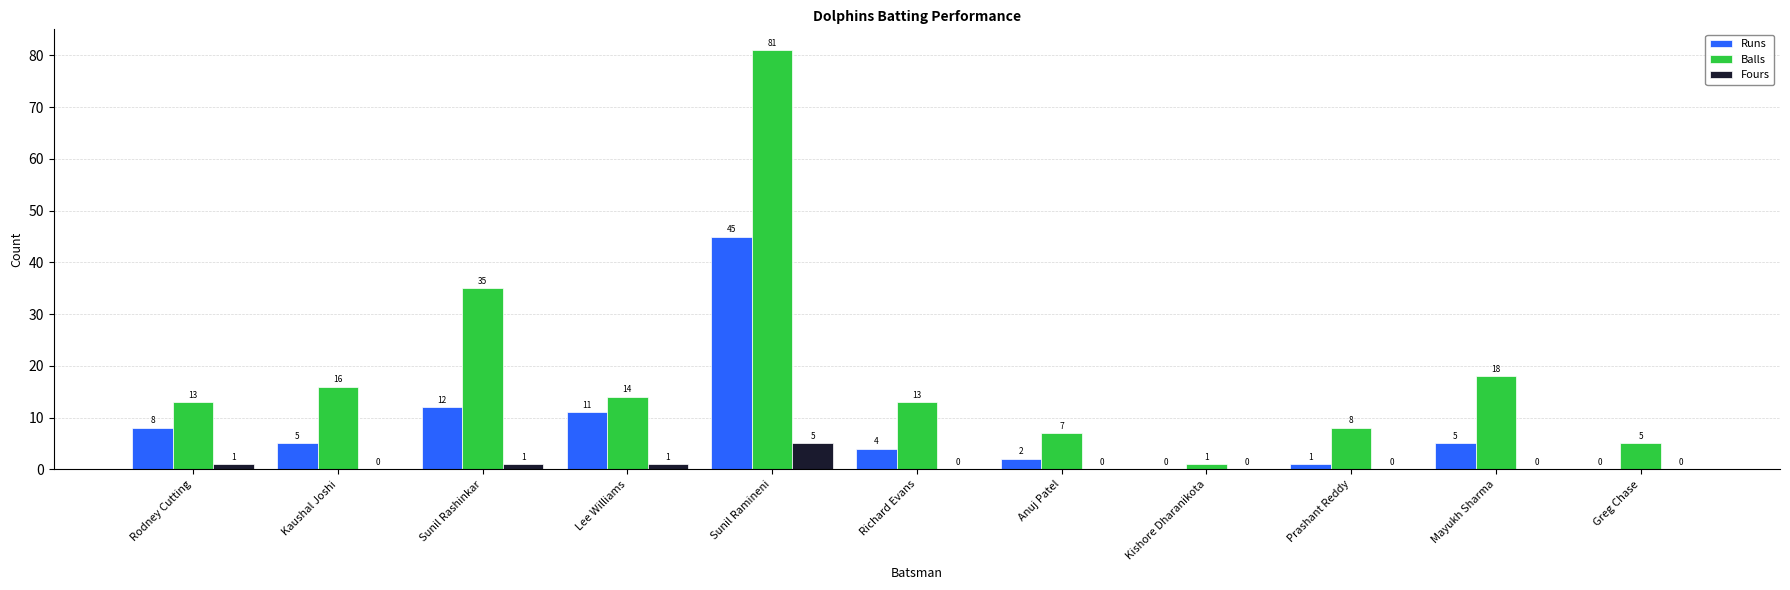

Which series has the largest total across all categories?

Balls